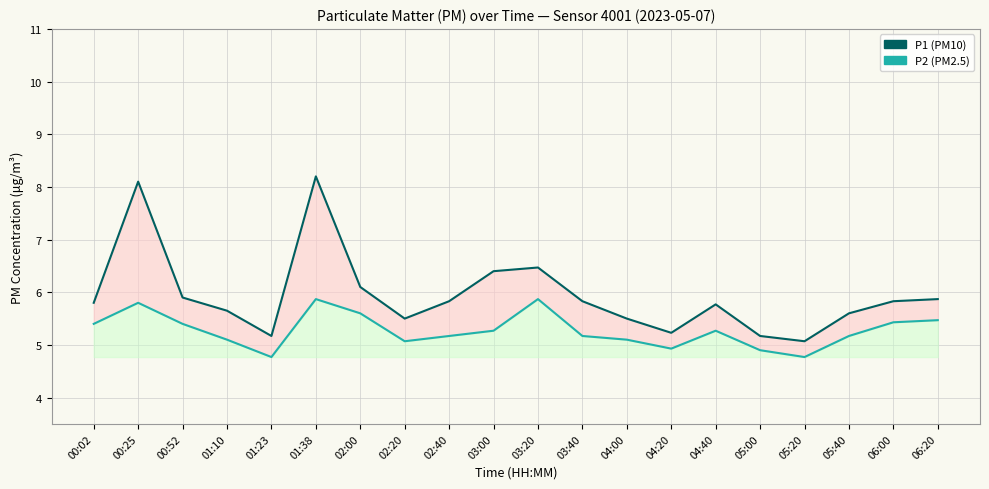

What is the spread (max minus min) of values at 05:40?

0.4